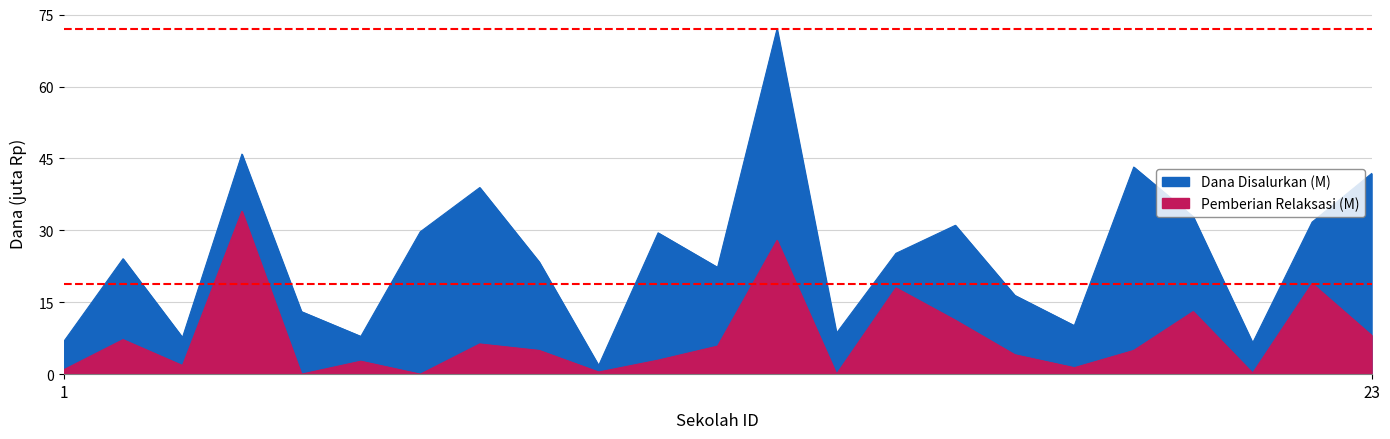

What is the greatest value displayed?

72.0